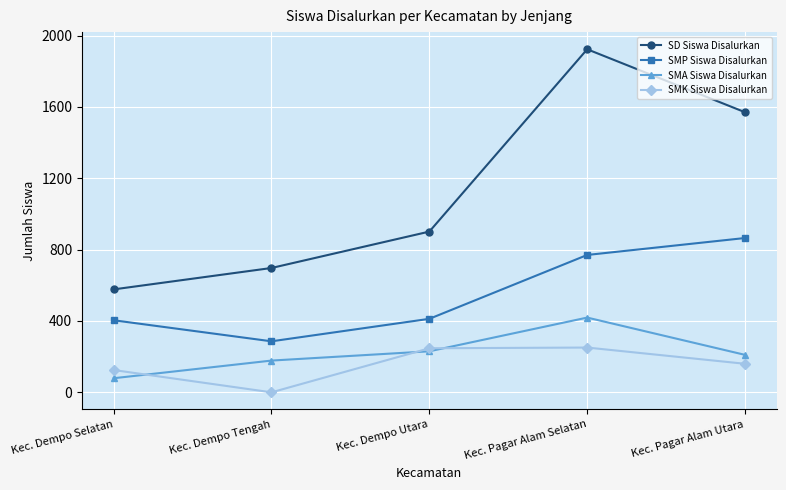

What position from the right is Kec. Dempo Selatan?

5